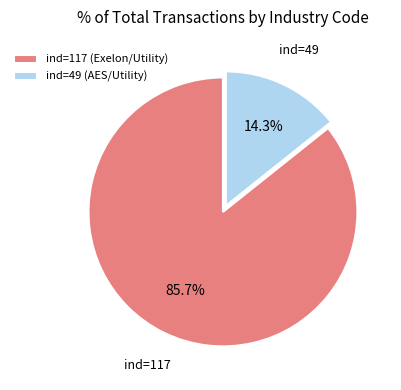

Is the sum of ind=49 (AES/Utility) and ind=117 (Exelon/Utility) greater than half?

Yes